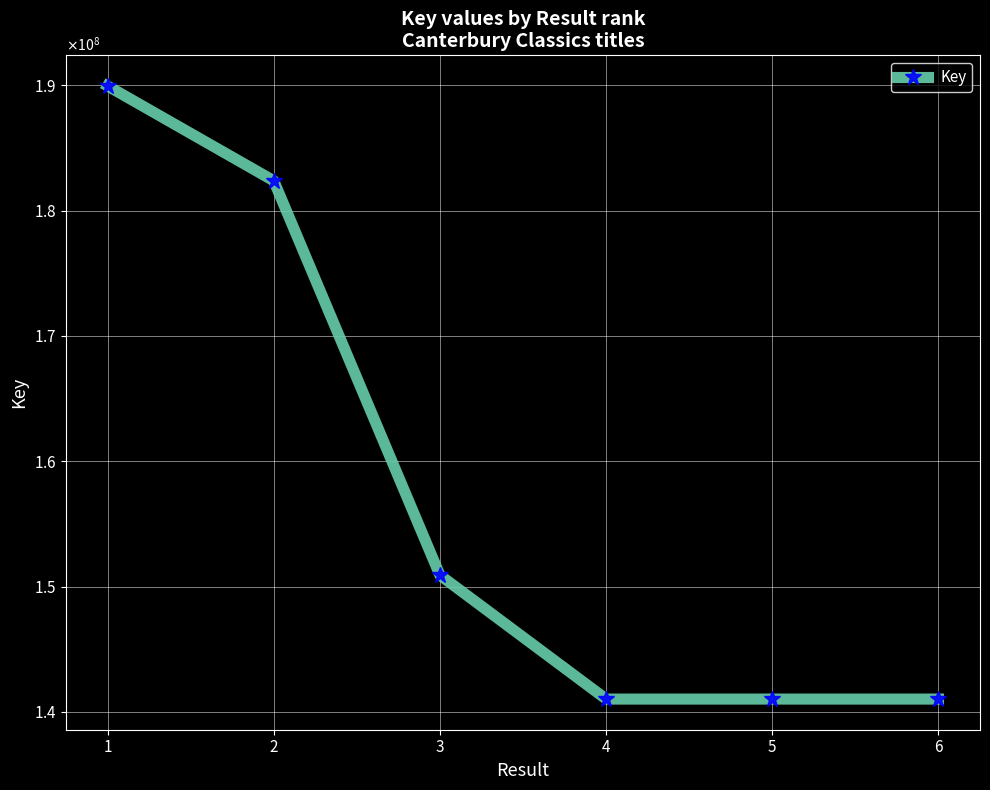

List the labels in order of value, largest first.

1, 2, 3, 4, 5, 6